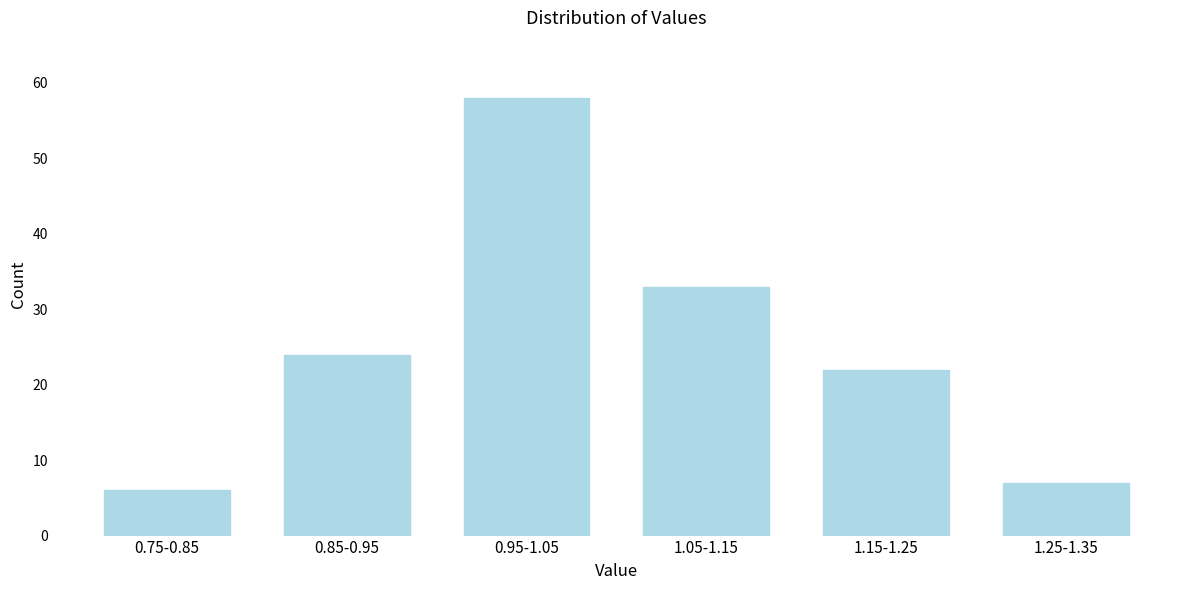

Reading right to left, extract all data points from this chart.

7	22	33	58	24	6